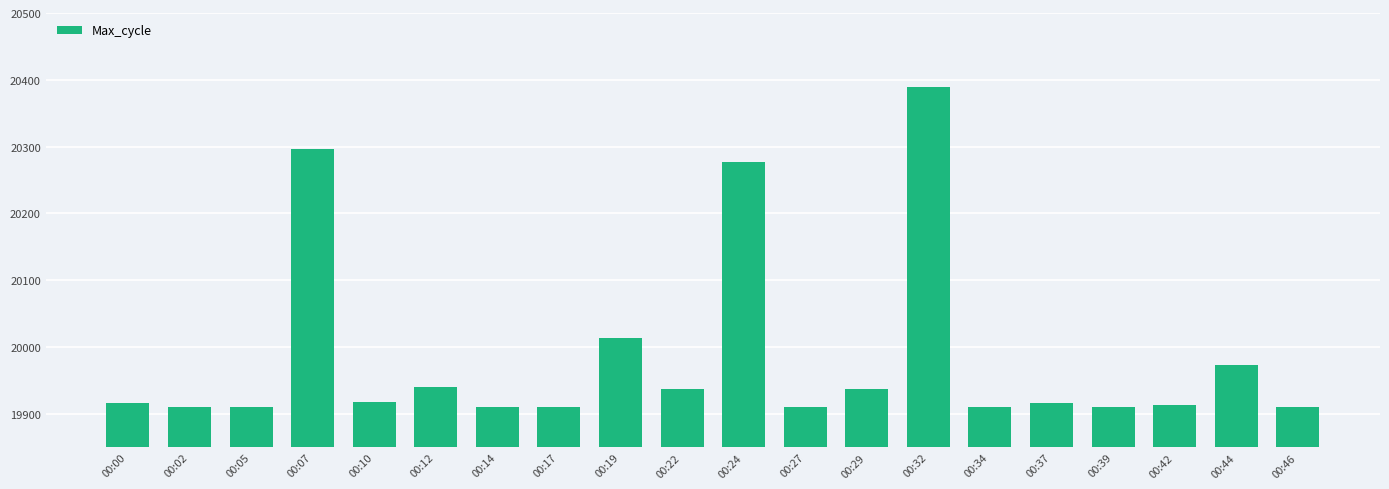

What is the difference between the maximum and minimum values?

480